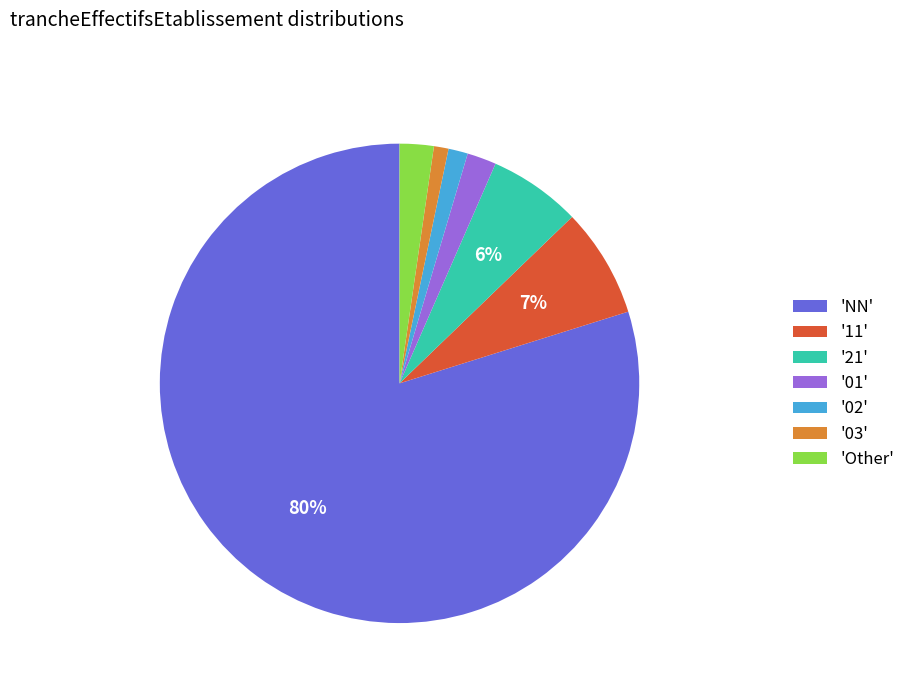

Count the number of slices in the pie.

7